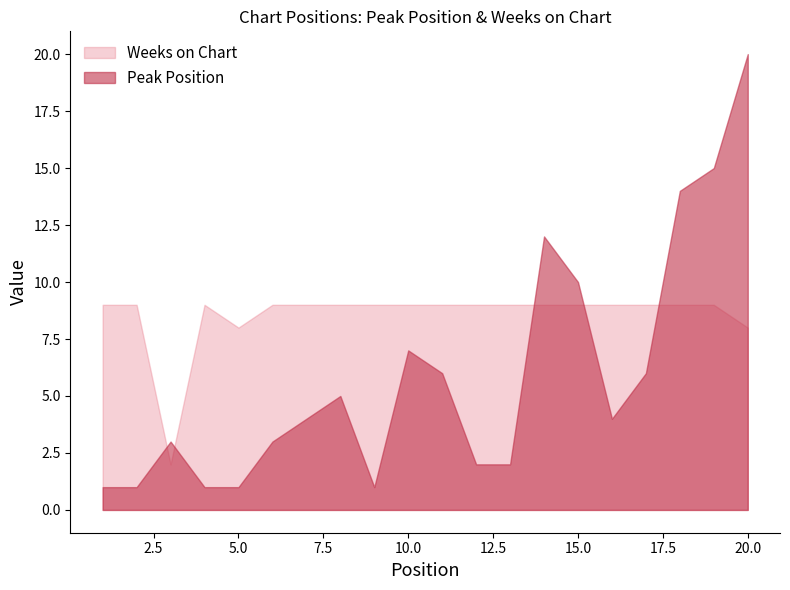

In Weeks on Chart, how many points are higher than both neighbors (excluding endpoints)?

1